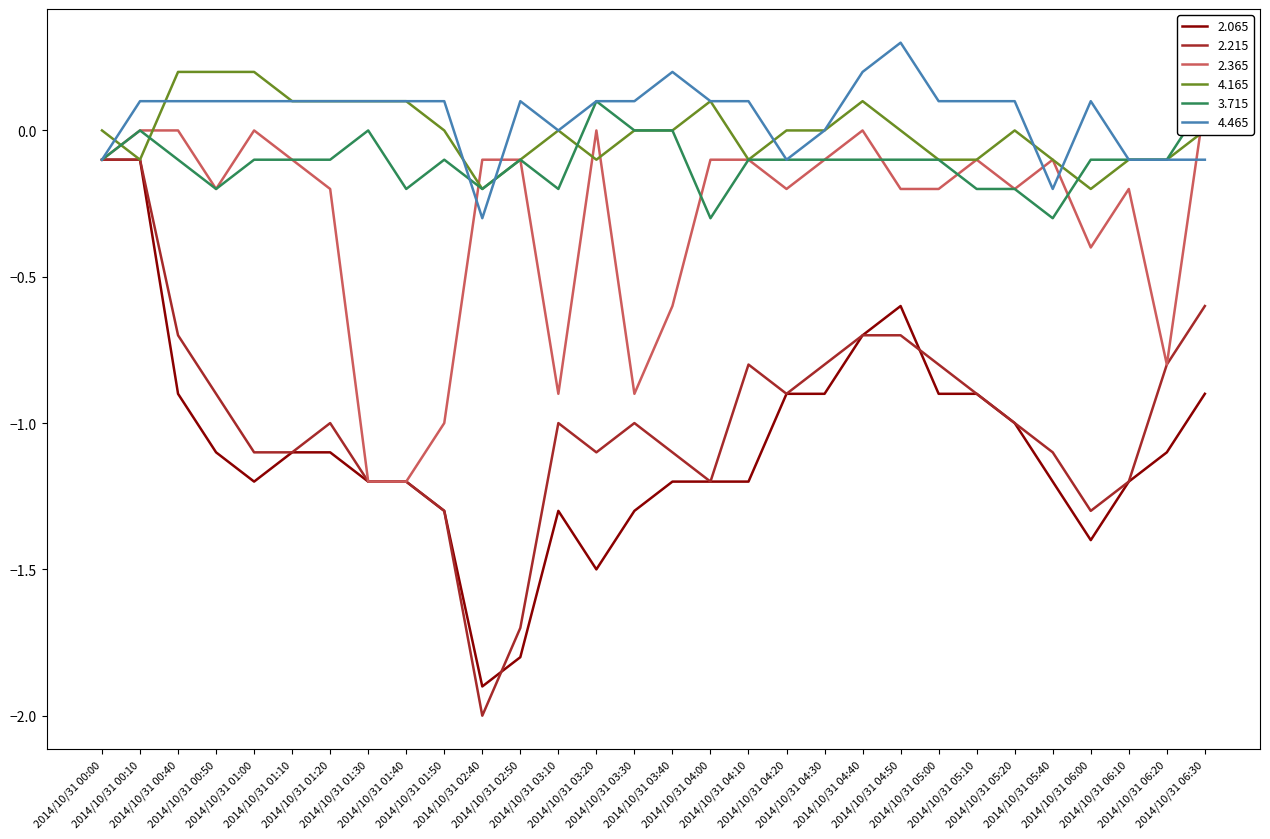

How many lines are shown in the chart?

6